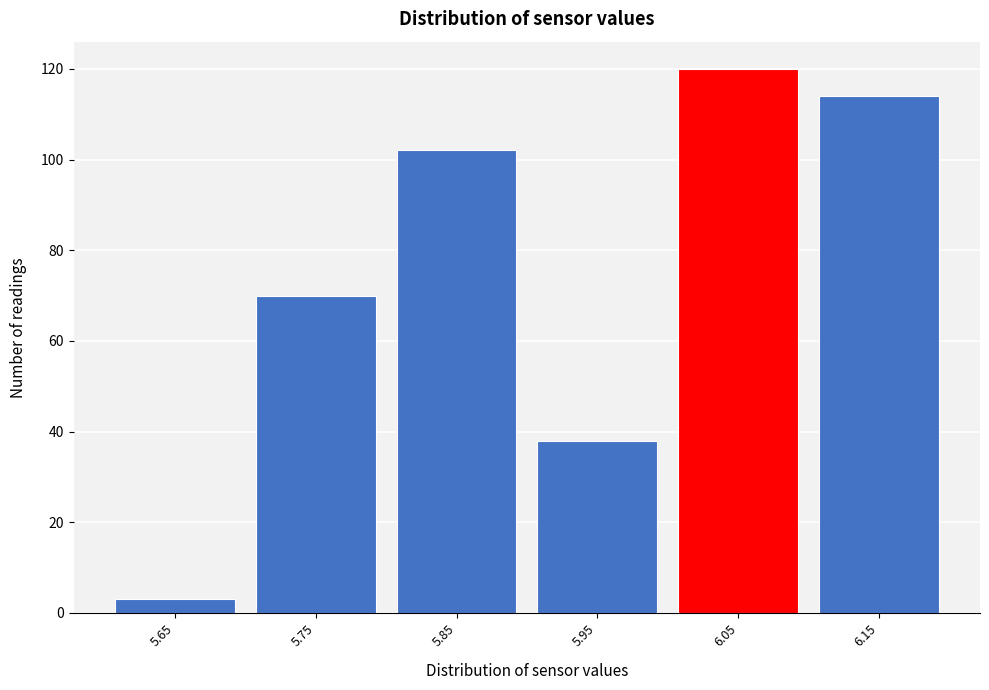

Reading left to right, what are all the values shown in this chart?

5.65=3	5.75=70	5.85=102	5.95=38	6.05=120	6.15=114